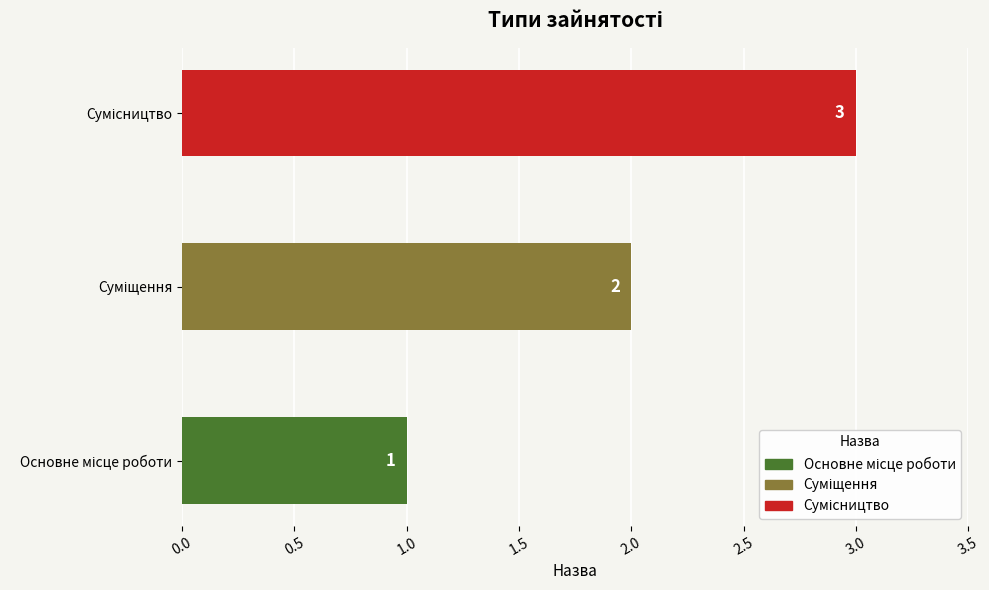

What is the sum of all values?

6